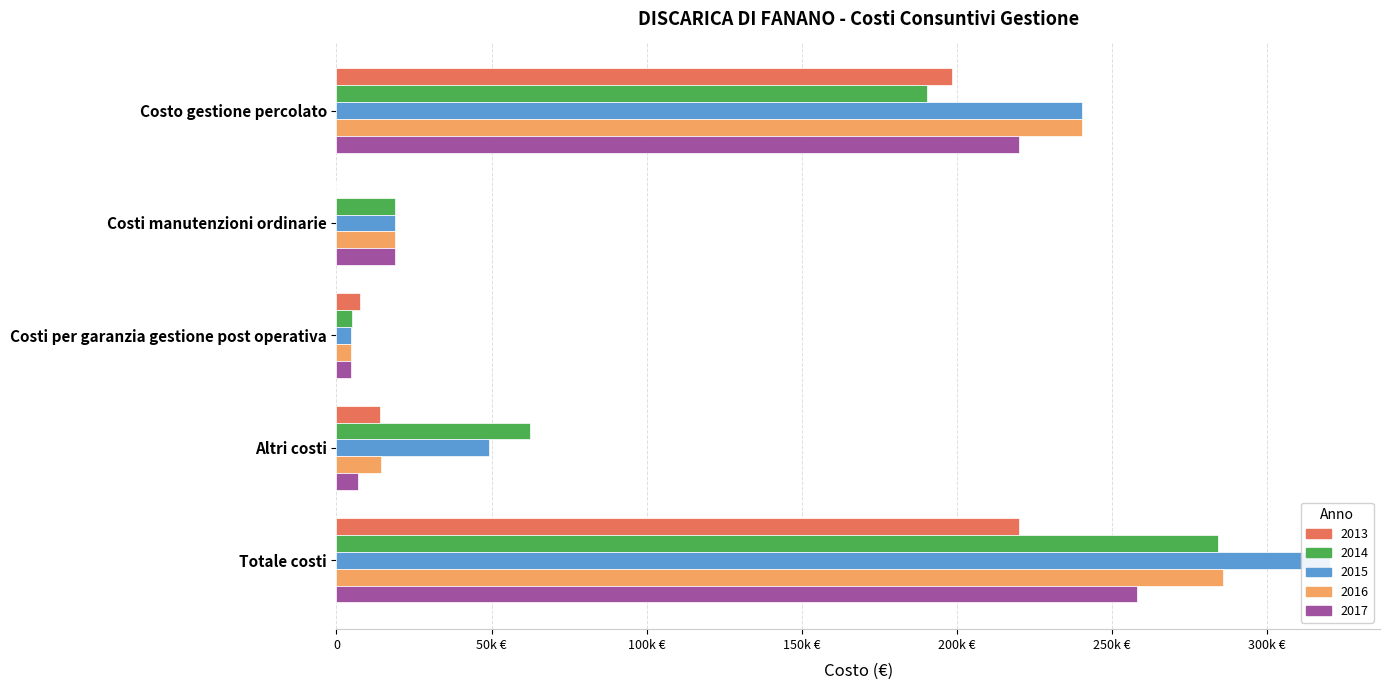

Where does the 2016 series first go above 18905?

Costo gestione percolato